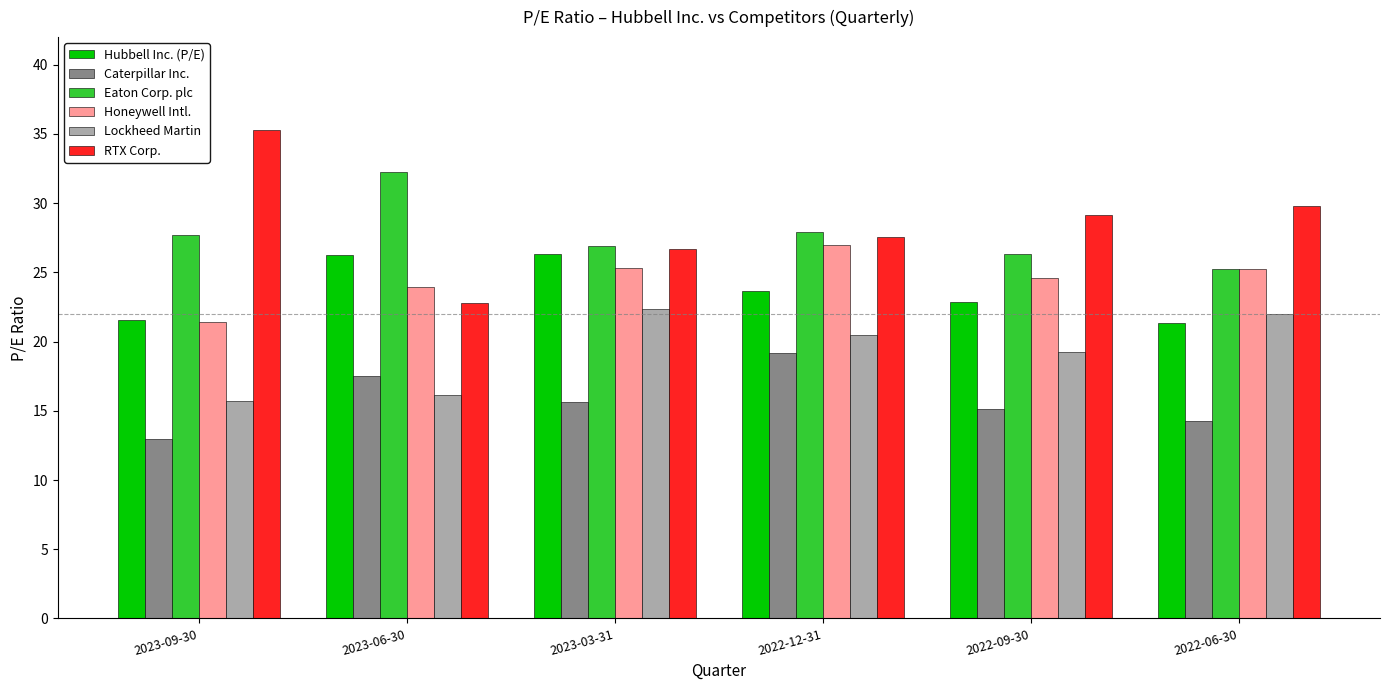

What is the spread (max minus min) of values at 2022-06-30?

15.5